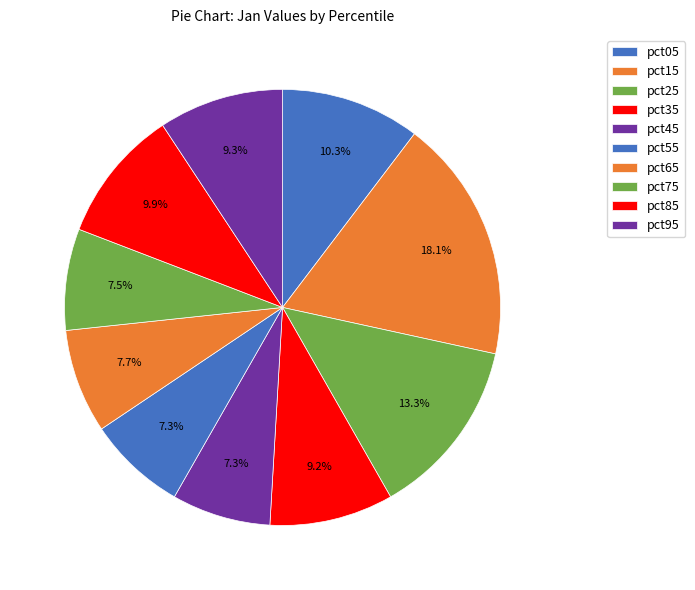

The pct65 slice represents 1% of the pie. True or false?

False